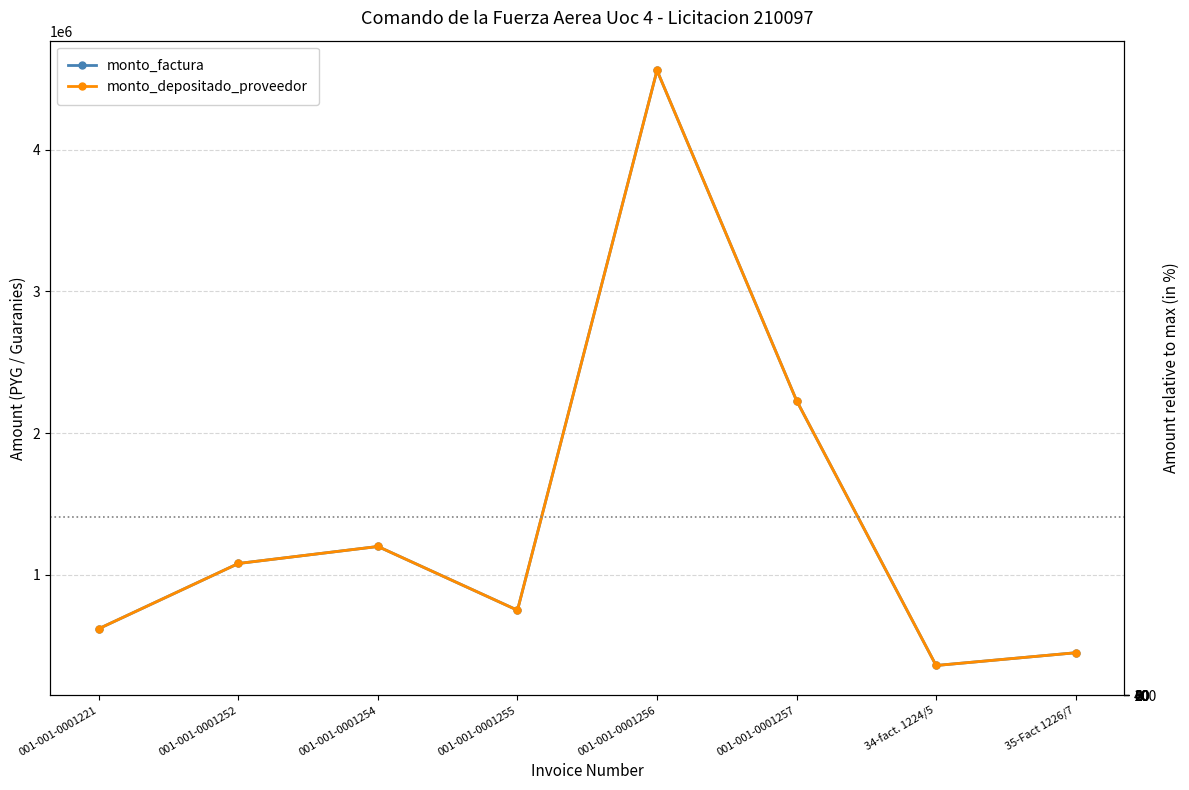

Reading left to right, extract all data points from this chart.

monto_factura: 620000	1080000	1200000	750000	4560000	2230000	360000	450000
monto_depositado_proveedor: 620000	1080000	1200000	750000	4560000	2230000	360000	450000